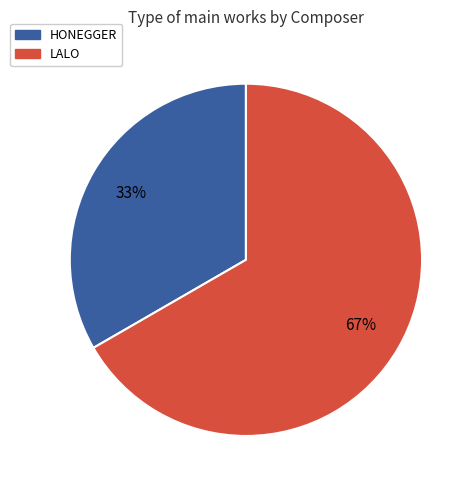

To the nearest percent, what portion does LALO represent?

67%